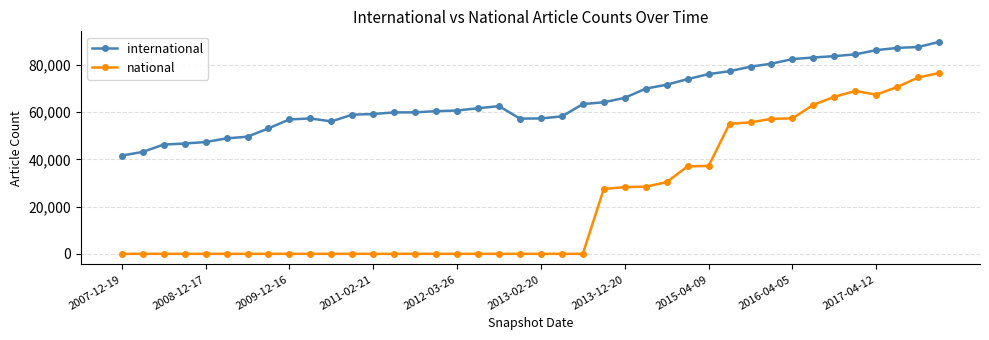

Which series has the widest spread of values?

national